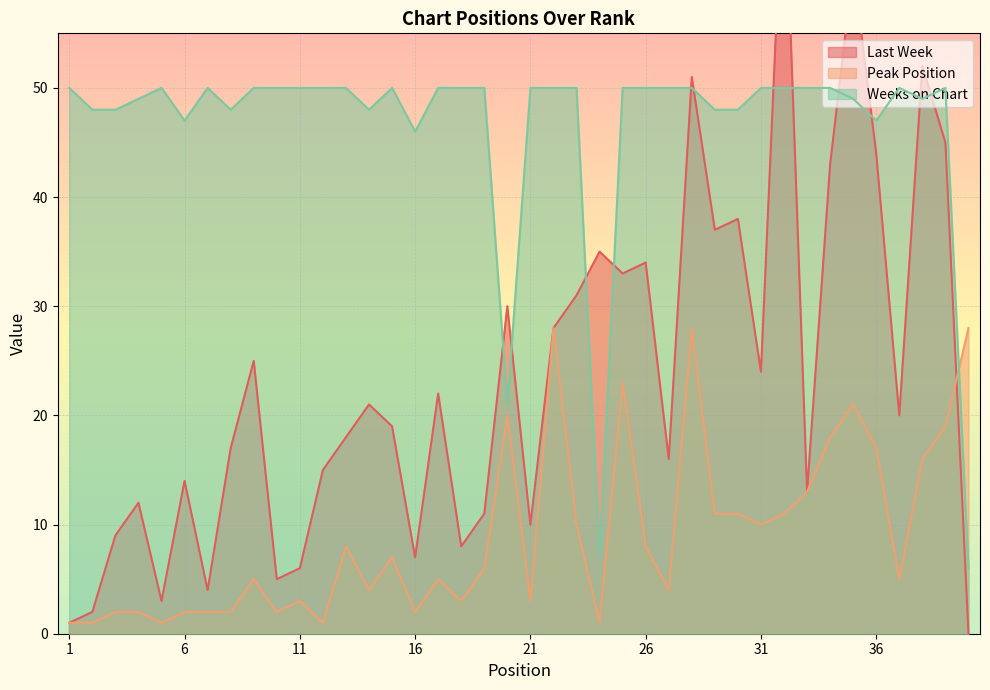

At 27, list the series in order from smallest to largest.

Peak Position, Last Week, Weeks on Chart